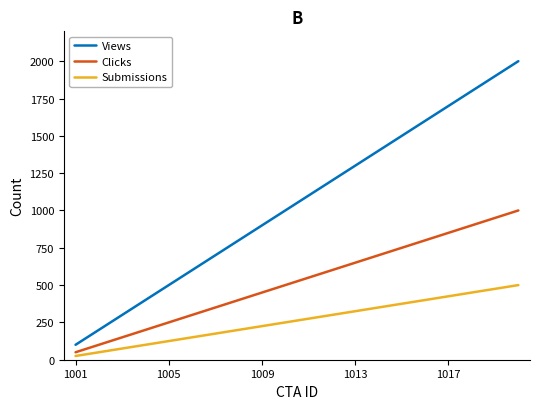

What is the difference between the maximum and minimum values in the Submissions series?

475